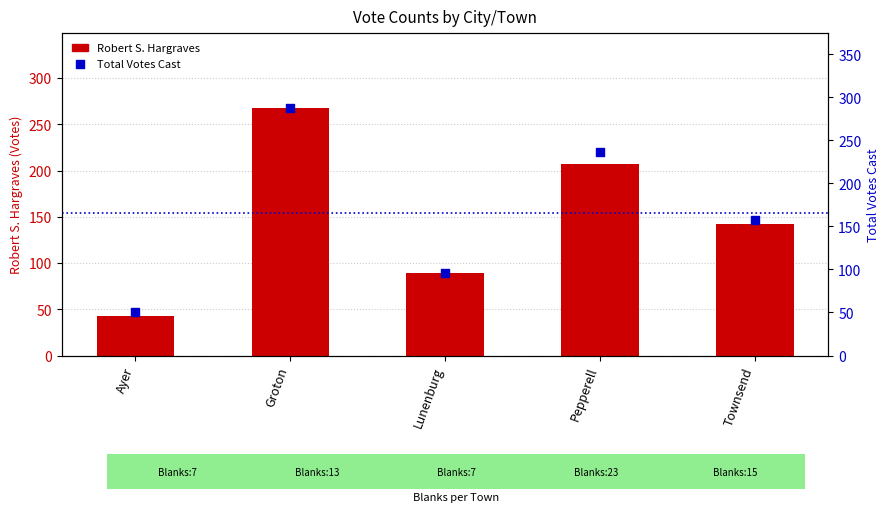

What is the total value across all series at Groton?

556